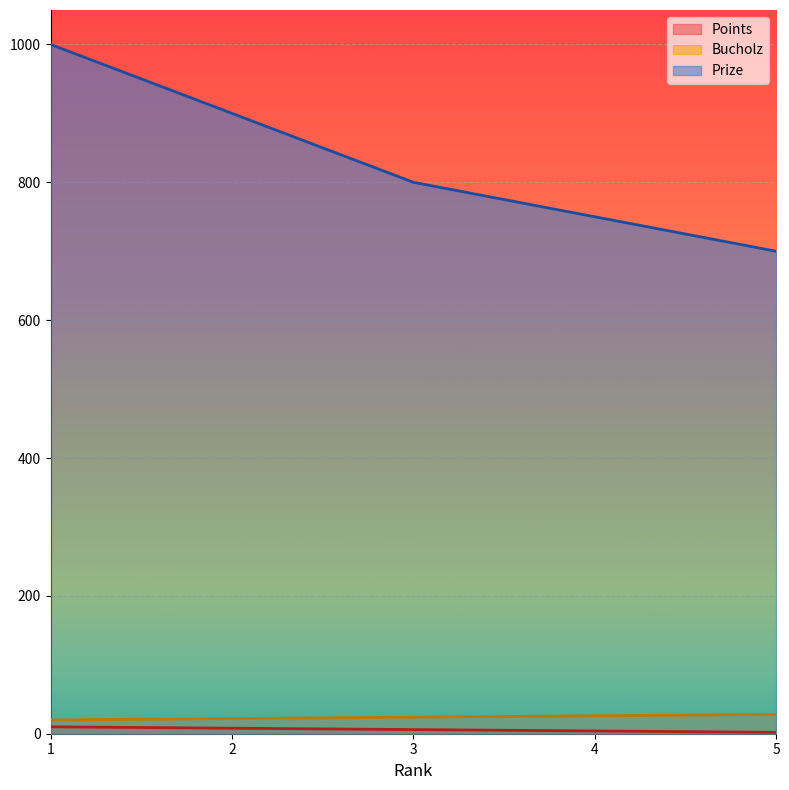

How many lines are shown in the chart?

3